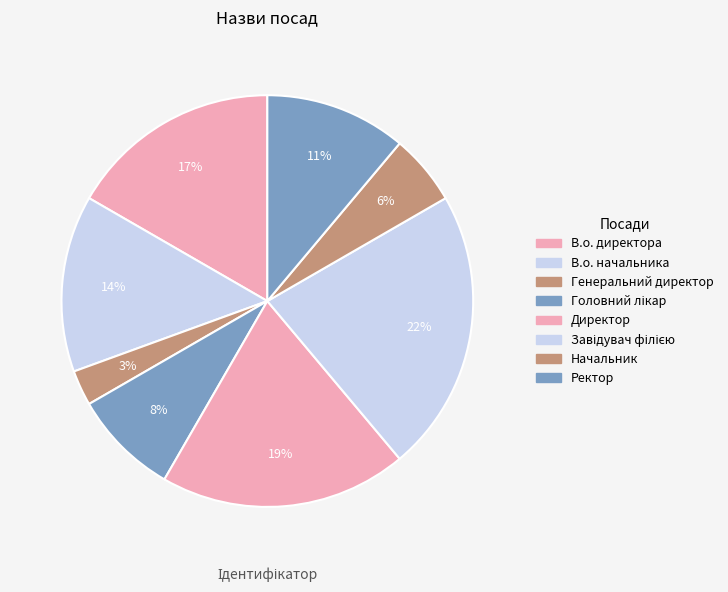

To the nearest percent, what is the combined percentage of Ректор and Начальник?

17%